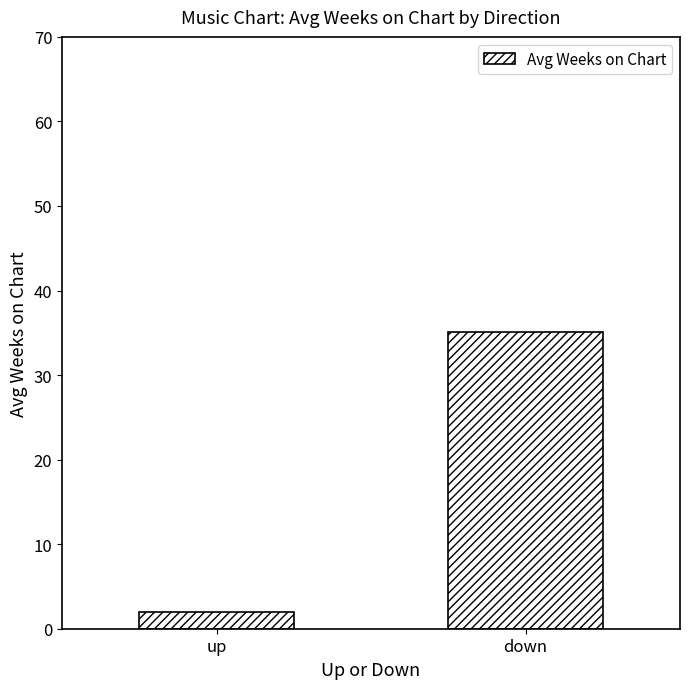

What is the label of the 2nd bar from the right?

up